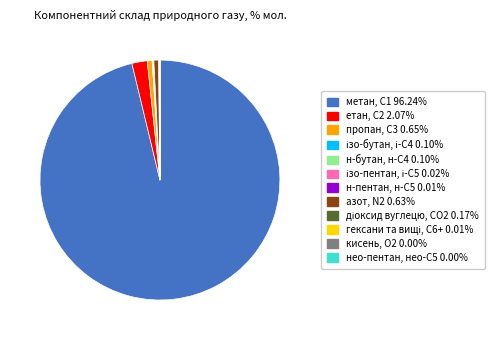

What is the majority slice?

метан, С1